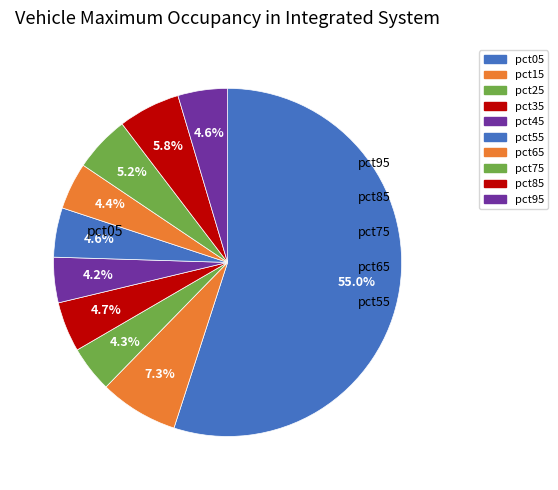

Rank the categories by value from lowest to highest.

pct45, pct25, pct65, pct55, pct95, pct35, pct75, pct85, pct15, pct05